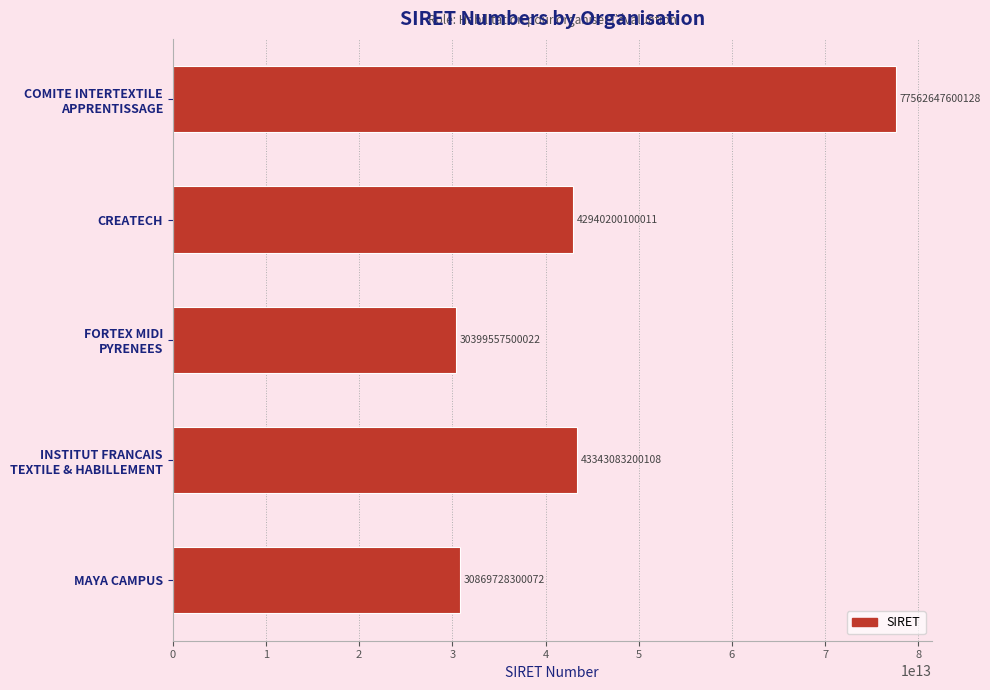

What position from the top is MAYA CAMPUS?

5